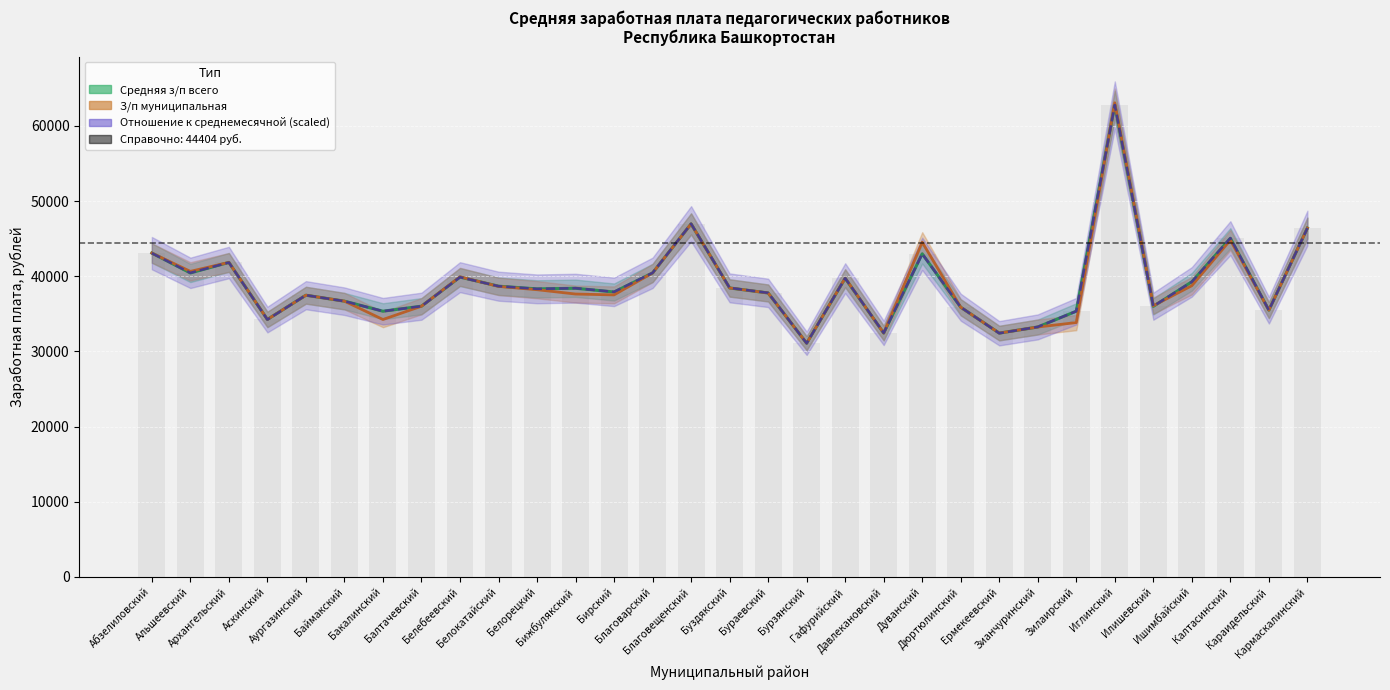

The value of Средняя з/п всего at Белорецкий is 60450.2. True or false?

False